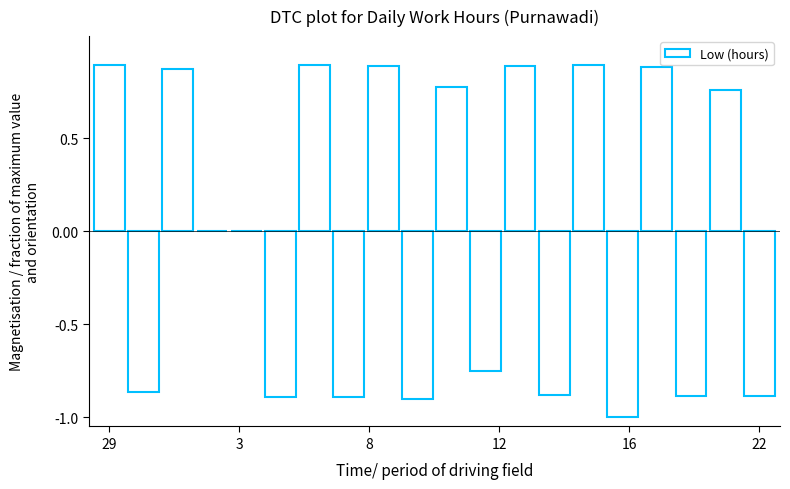

The value at 29 is 0.5. True or false?

False